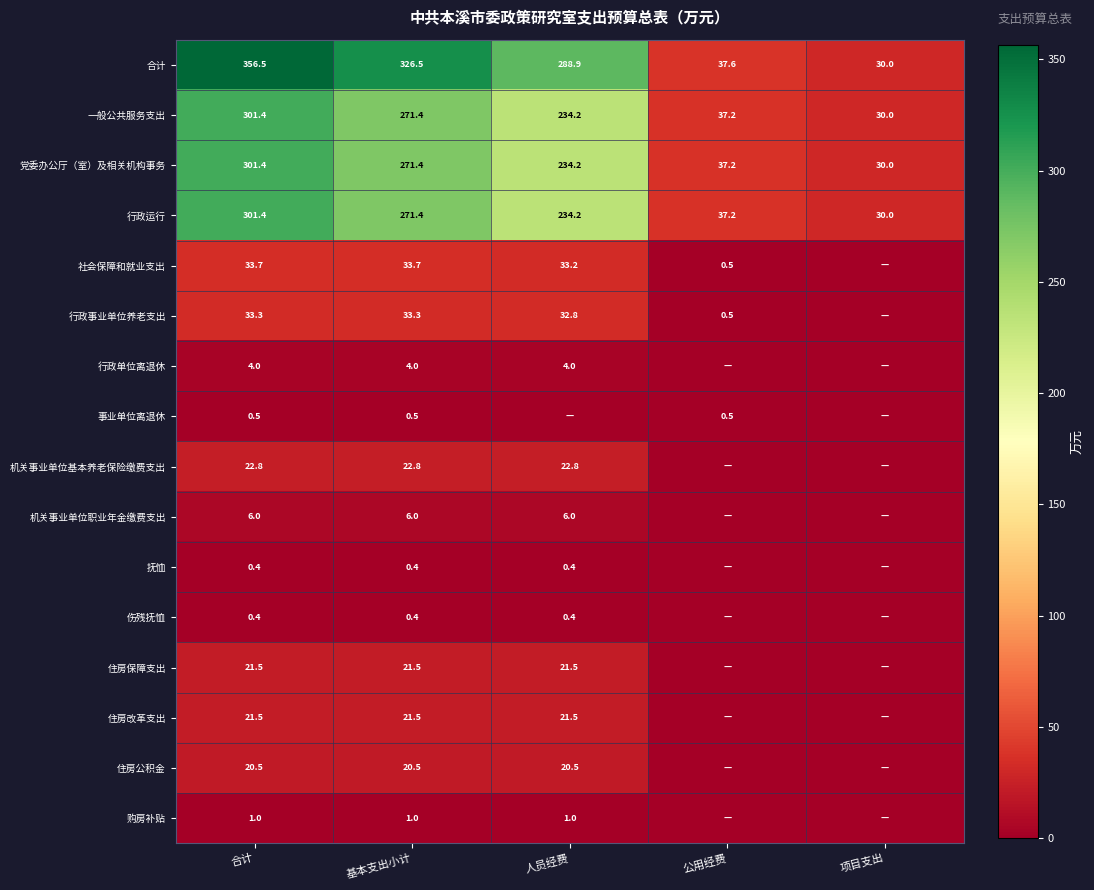

What is the difference between the maximum and second lowest values in the 行政运行 series?

264.2